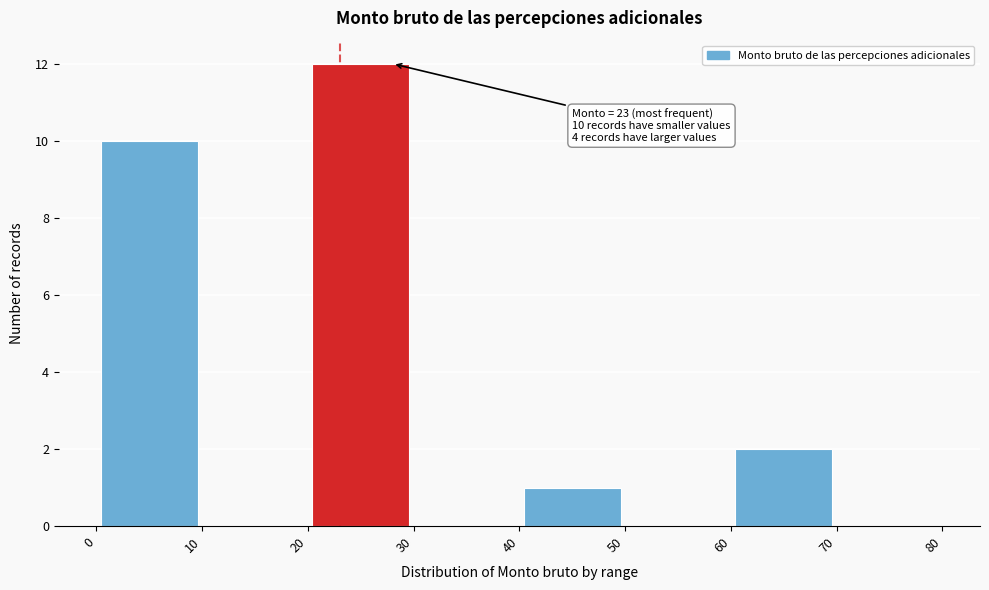

Over which range of the x-axis is the bar tallest?

20 to 30